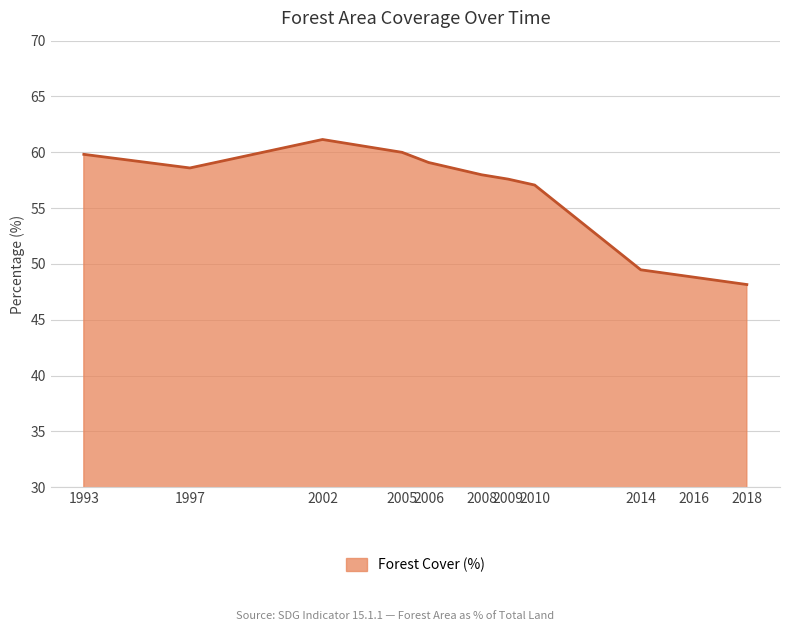

What is the difference between the values at 2016 and 1997?

9.8